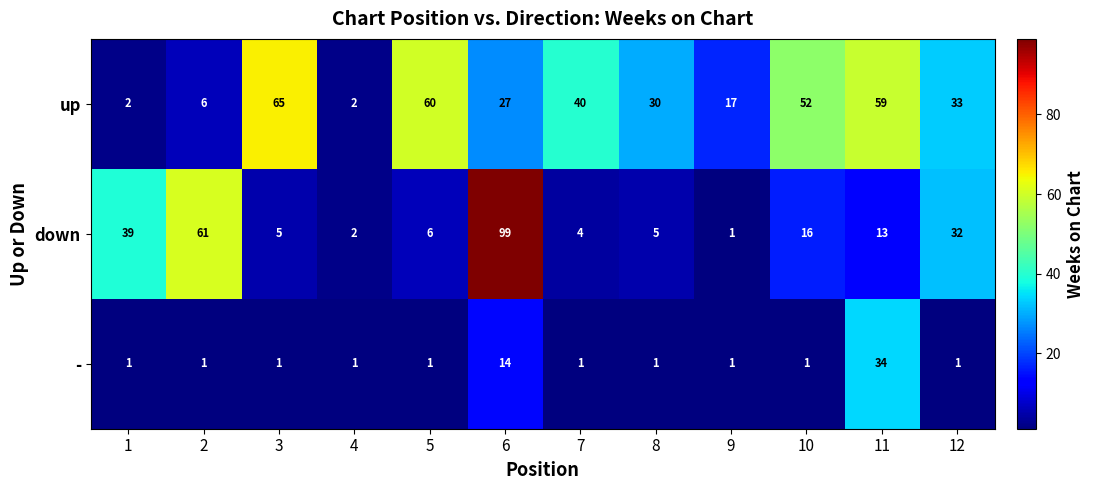

What is the difference between the second highest and minimum values in the down series?

60